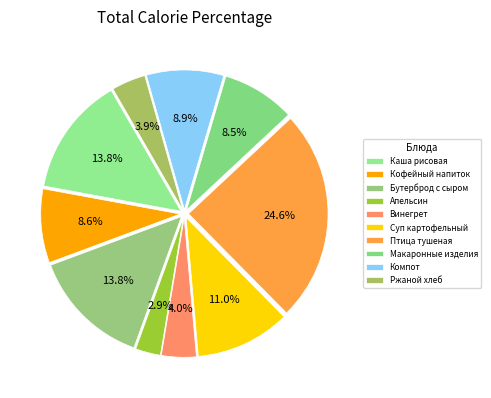

To the nearest percent, what is the average slice percentage?

10%